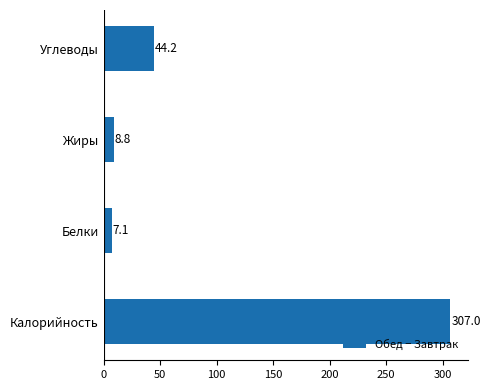

True or false: the data shows 7.1 at Белки.

True